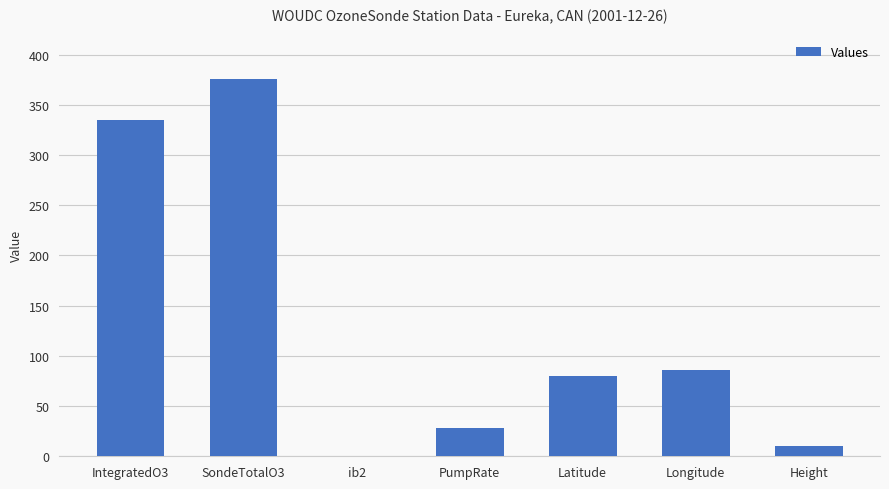

The value at IntegratedO3 is 334.9. True or false?

True